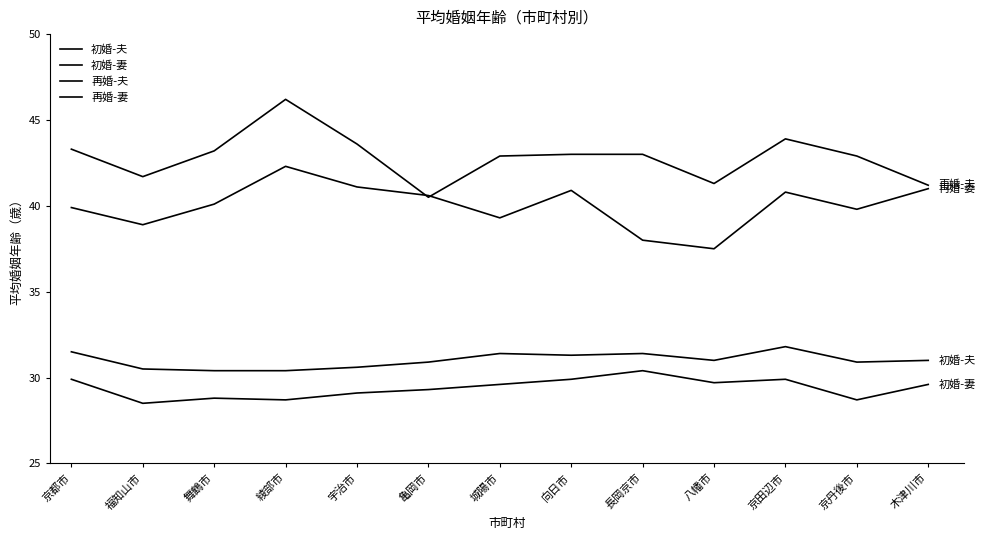

At 城陽市, list the series in order from largest to smallest.

再婚-夫, 再婚-妻, 初婚-夫, 初婚-妻